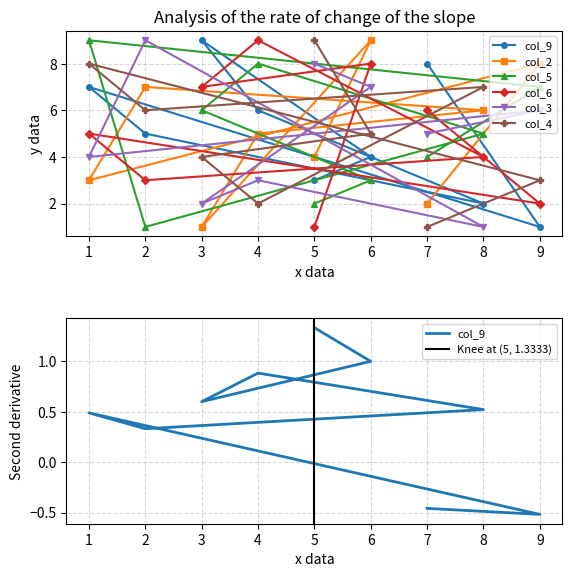

Which series changed the most between 9 and 4?

col_6